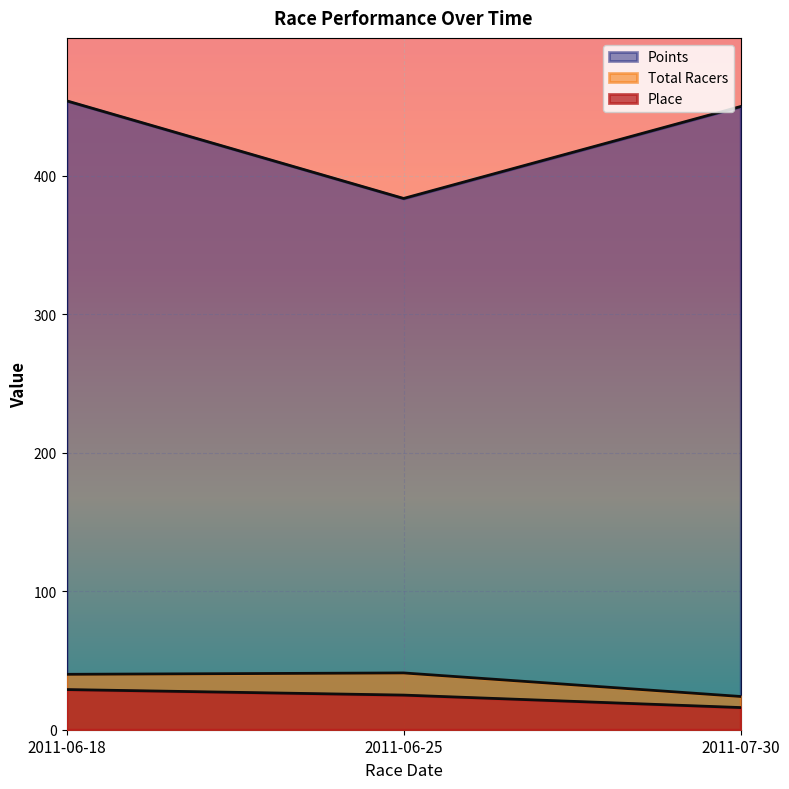

Is the value of Place at 2011-07-30 greater than the value of Points at 2011-07-30?

No